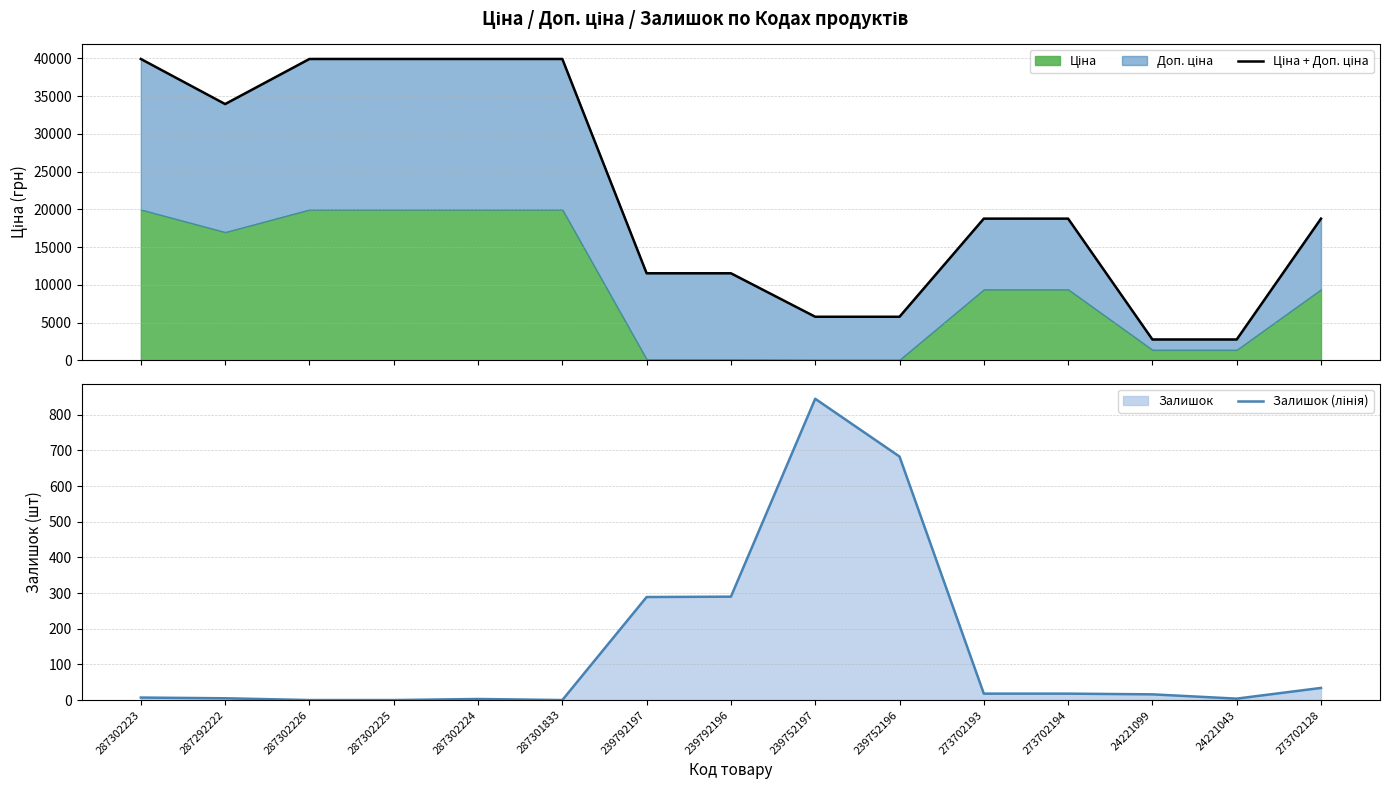

Which series has the largest range (max minus min)?

Ціна + Доп. ціна